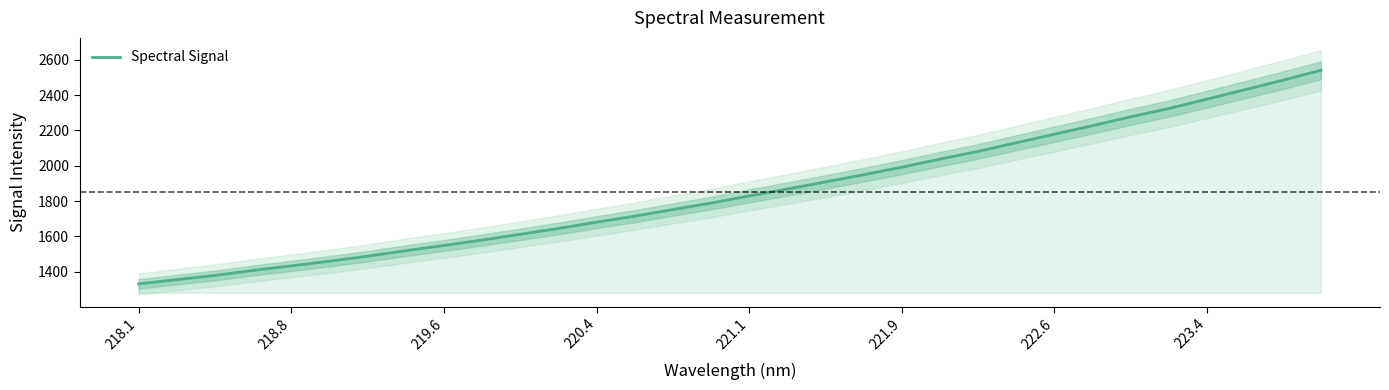

The value of Spectral Signal at 220.4 is 1680.6. True or false?

True